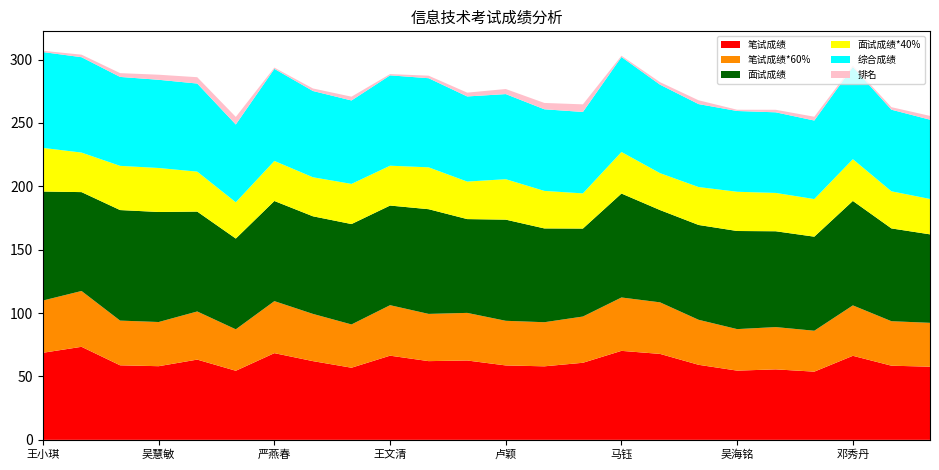

Reading right to left, extract all data points from this chart.

笔试成绩: 57.7	58.5	66.3	53.8	55.6	54.6	59.2	67.8	70.2	60.8	58.0	58.7	62.6	62.1	66.4	56.9	62.1	68.4	54.5	63.3	58.1	58.8	73.4	68.7
笔试成绩*60%: 34.6	35.1	39.8	32.3	33.4	32.8	35.5	40.7	42.1	36.5	34.8	35.2	37.6	37.3	39.8	34.1	37.3	41.0	32.7	38.0	34.9	35.3	44.0	41.2
面试成绩: 69.8	73.2	82.4	74.2	75.6	77.4	74.8	72.8	82.0	69.4	74.0	79.8	74.0	82.6	78.6	79.2	77.0	79.0	71.6	78.8	86.8	87.2	78.0	86.0
面试成绩*40%: 27.9	29.3	33.0	29.7	30.2	31.0	29.9	29.1	32.8	27.8	29.6	31.9	29.6	33.0	31.4	31.7	30.8	31.6	28.6	31.5	34.7	34.9	31.2	34.4
综合成绩: 62.5	64.4	72.7	62.0	63.6	63.7	65.4	69.8	74.9	64.2	64.4	67.1	67.2	70.3	71.3	65.8	68.1	72.6	61.3	69.5	69.6	70.2	75.2	75.6
排名: 3.0	2.0	1.0	3.0	2.0	1.0	3.0	2.0	1.0	6.0	5.0	4.0	3.0	2.0	1.0	3.0	2.0	1.0	6.0	5.0	4.0	3.0	2.0	1.0